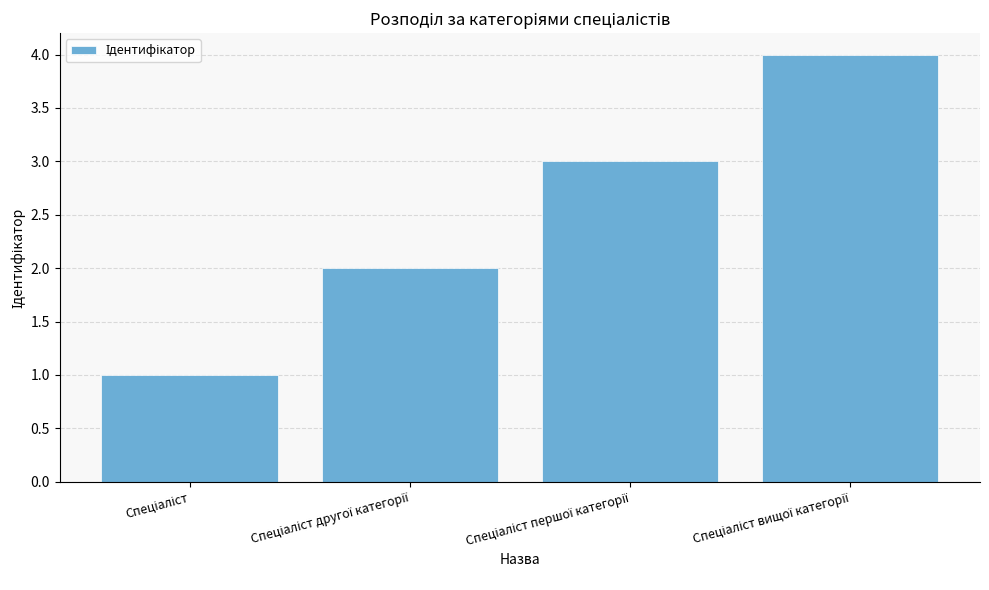

What is the difference between the maximum and minimum values?

3